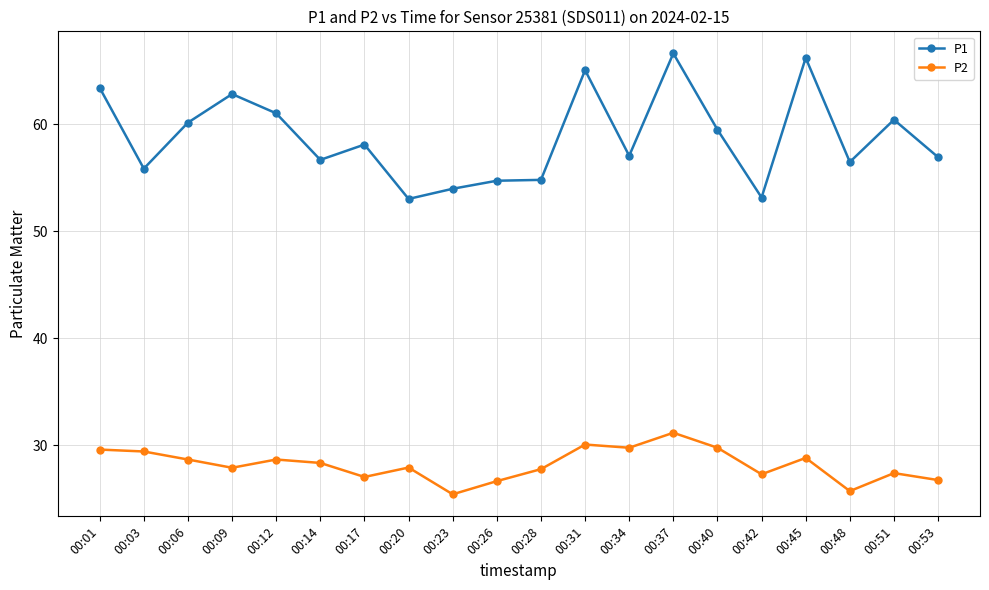

Where is the first local minimum for P1?

00:03